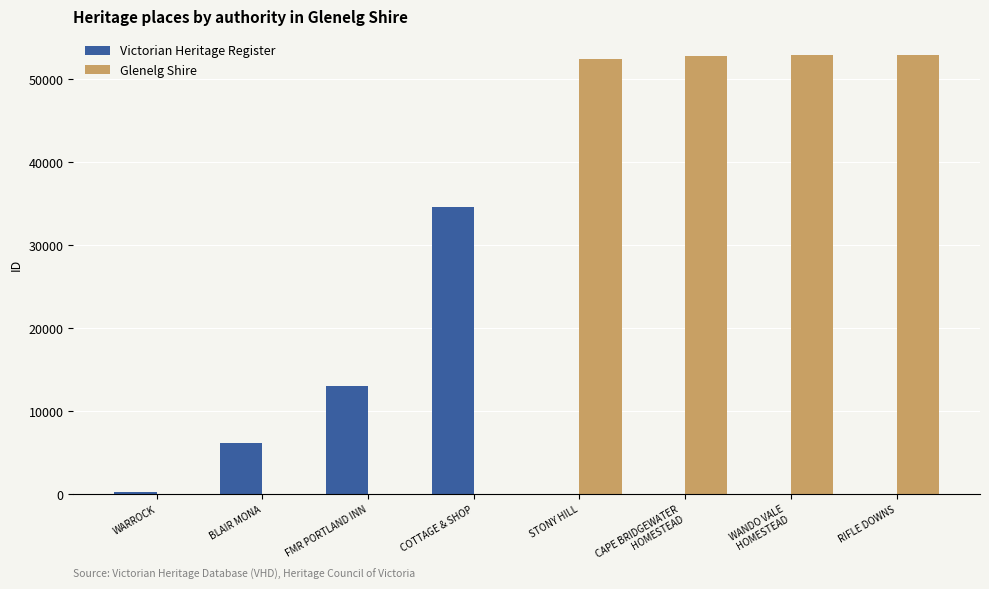

What is the sum of the Victorian Heritage Register values at WARROCK and BLAIR MONA?

6414